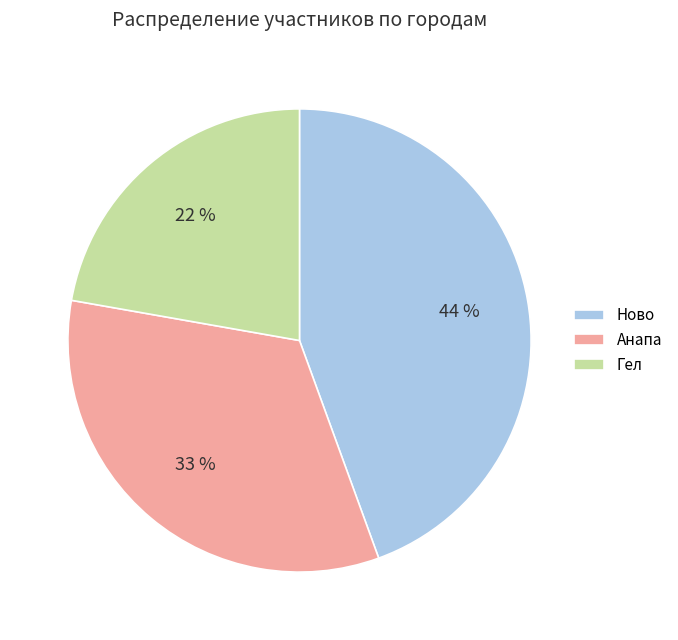

Which has a higher value, Анапа or Гел?

Анапа